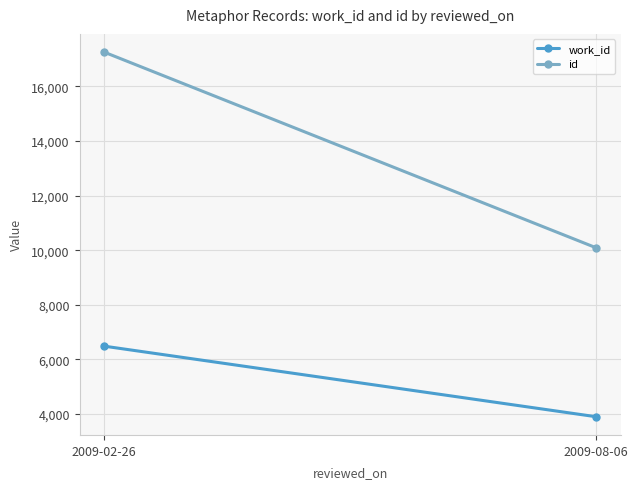

Which has a higher value, 2009-08-06 or 2009-02-26?

2009-02-26